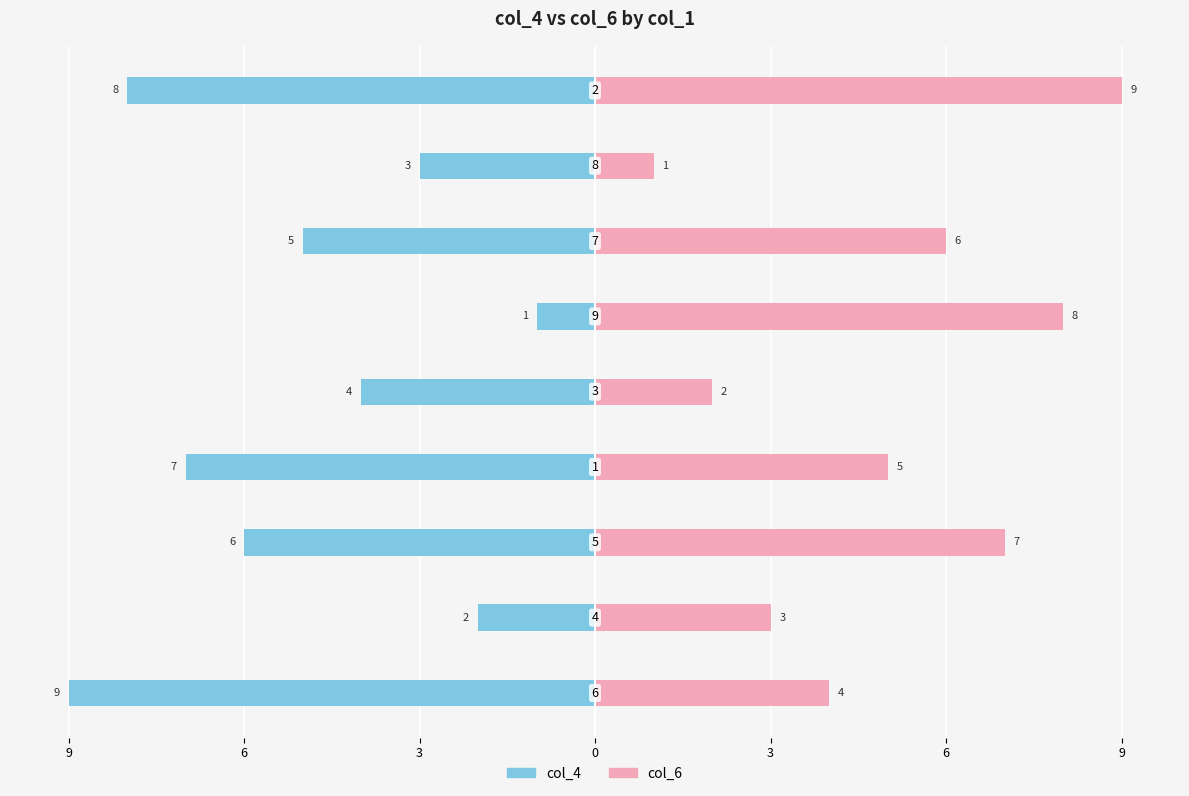

At how many categories does at least one series exceed -6?

9